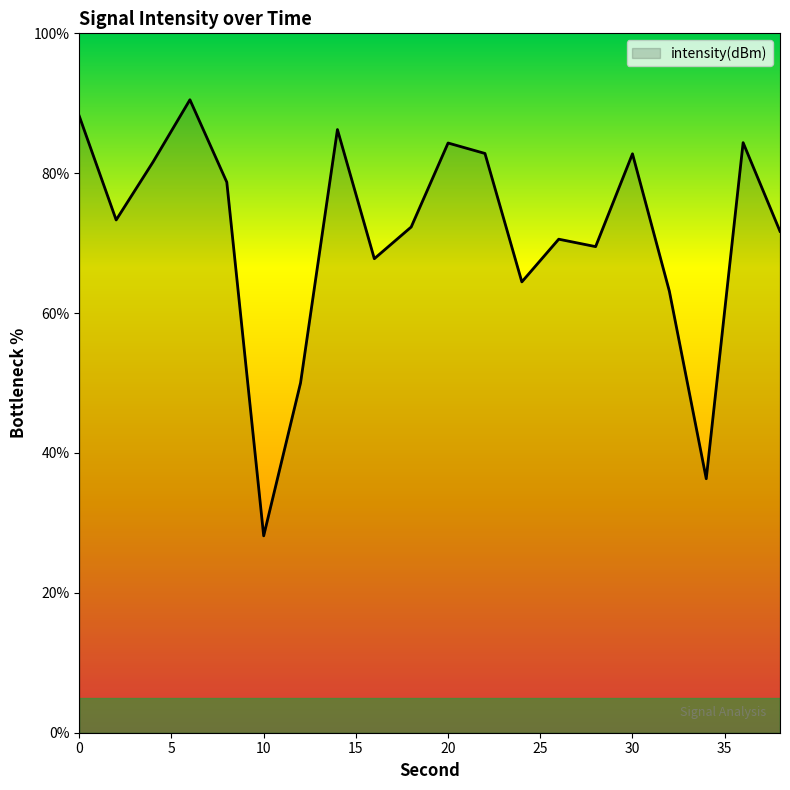

Does the chart display data point markers on the line(s)?

No